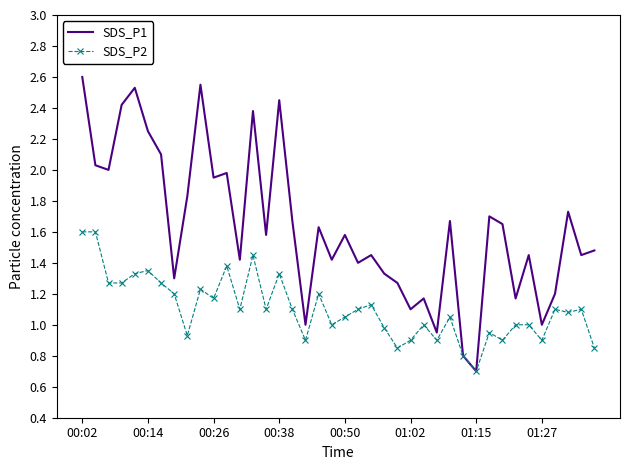

List the series in order of their peak value, lowest first.

SDS_P2, SDS_P1